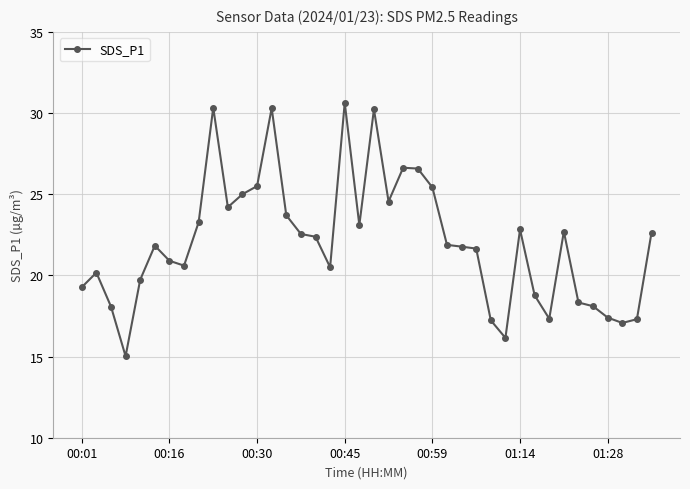

What is the value of the 31st point from the left?

22.8